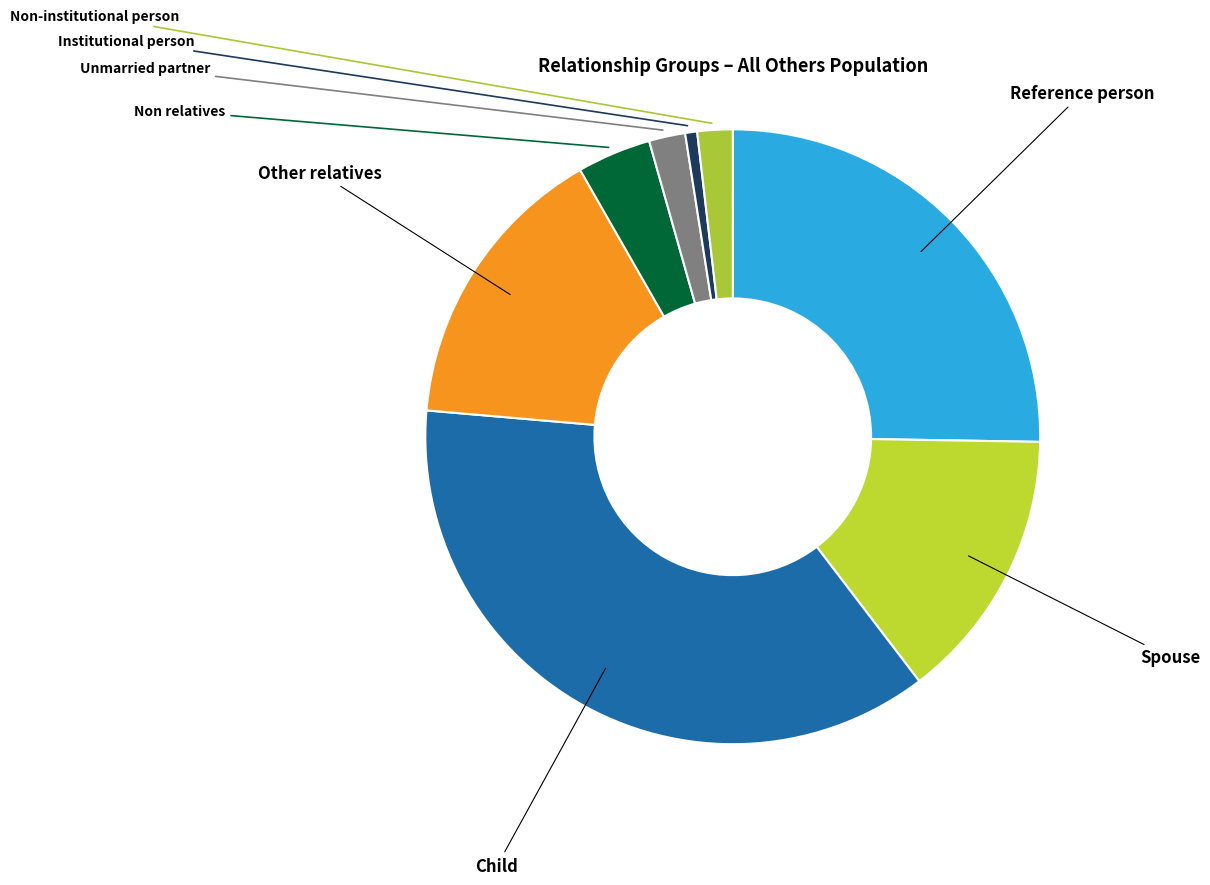

What percentage is NOT represented by Institutional person?

99.4%